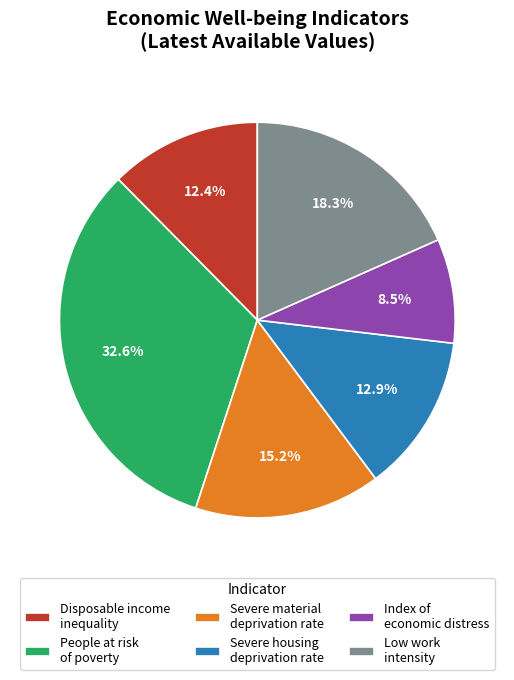

Between Severe housing deprivation rate and People at risk of poverty, which is larger?

People at risk of poverty